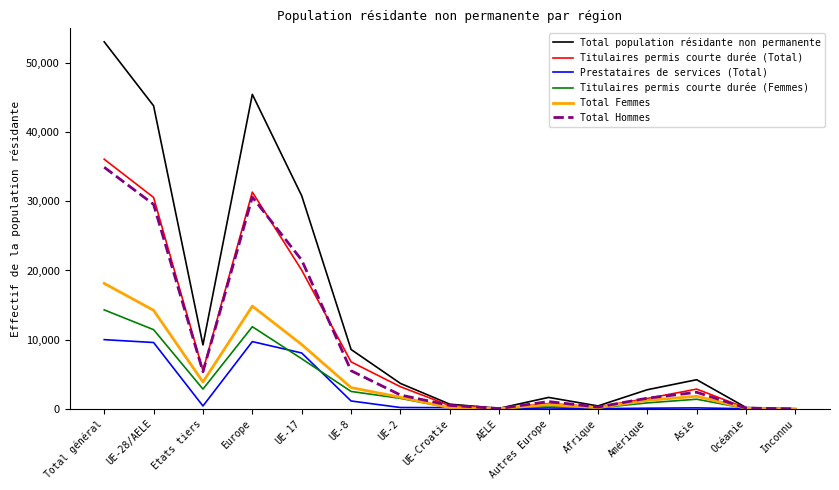

What is the maximum value for Total Femmes?

18129